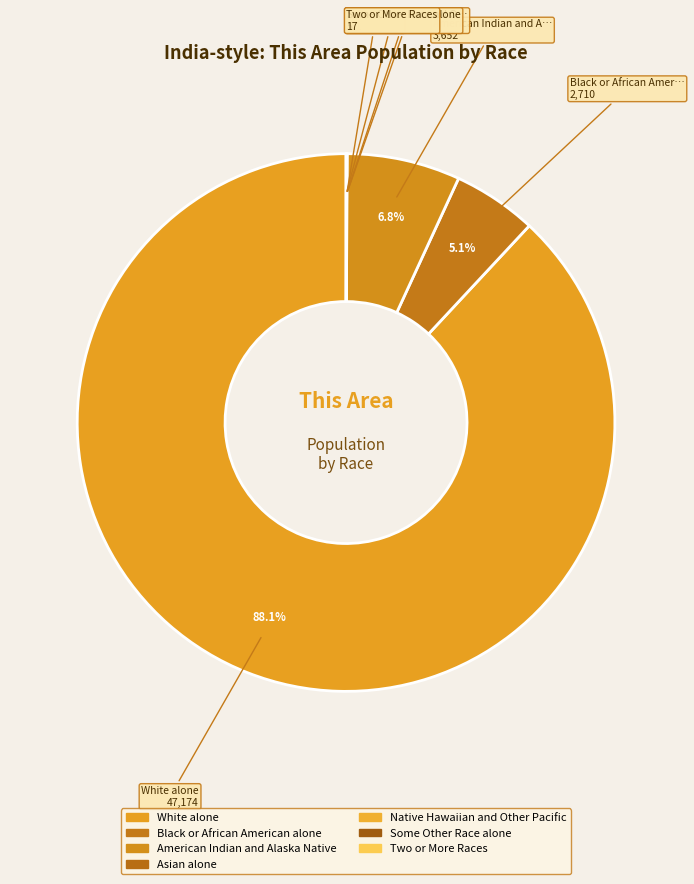

Is it true that White alone is 88% of the pie?

True